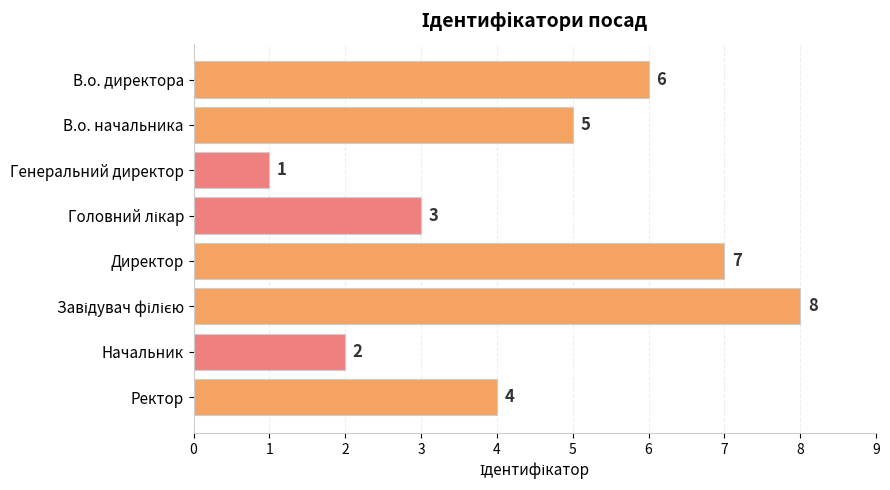

Count the number of data series in this chart.

1